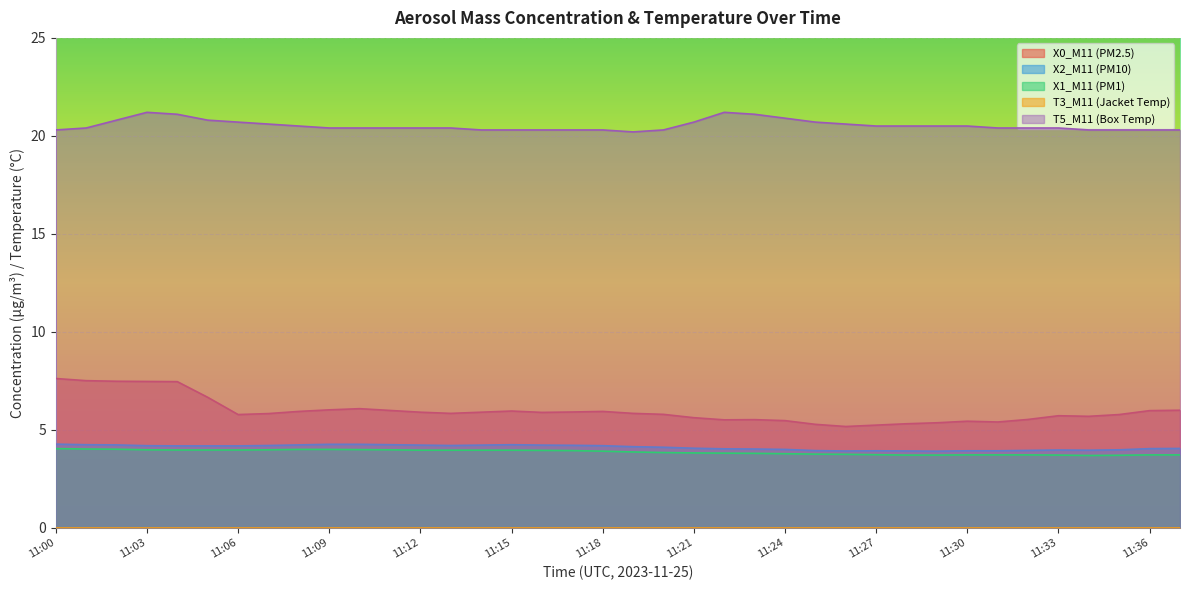

Is the value of X1_M11 (PM1) at 11:12 greater than the value of T5_M11 (Box Temp) at 11:02?

No